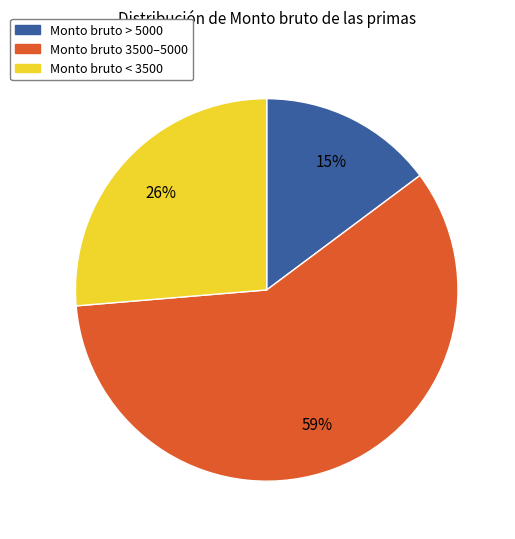

Is there any slice that represents more than half of the pie?

Yes